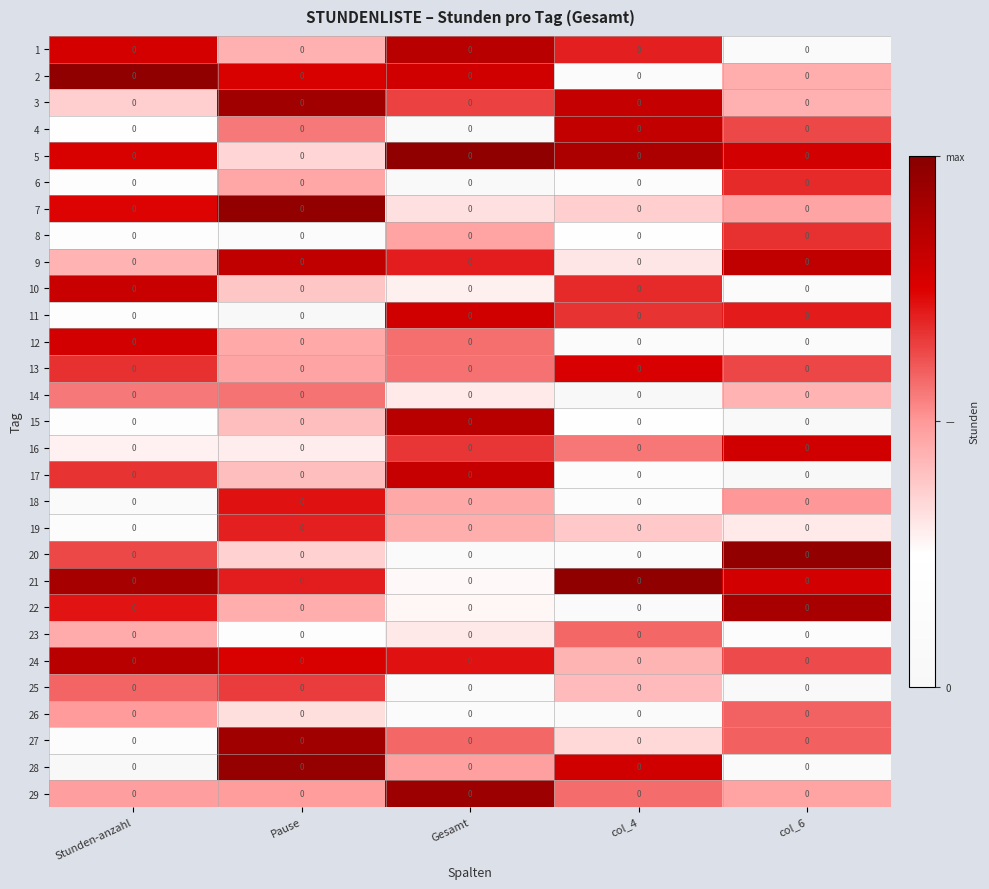

At col_6, list the series in order from smallest to largest.

17, 25, 15, 28, 1, 12, 10, 23, 19, 14, 3, 2, 7, 29, 18, 26, 27, 24, 4, 13, 8, 6, 11, 5, 21, 16, 9, 22, 20